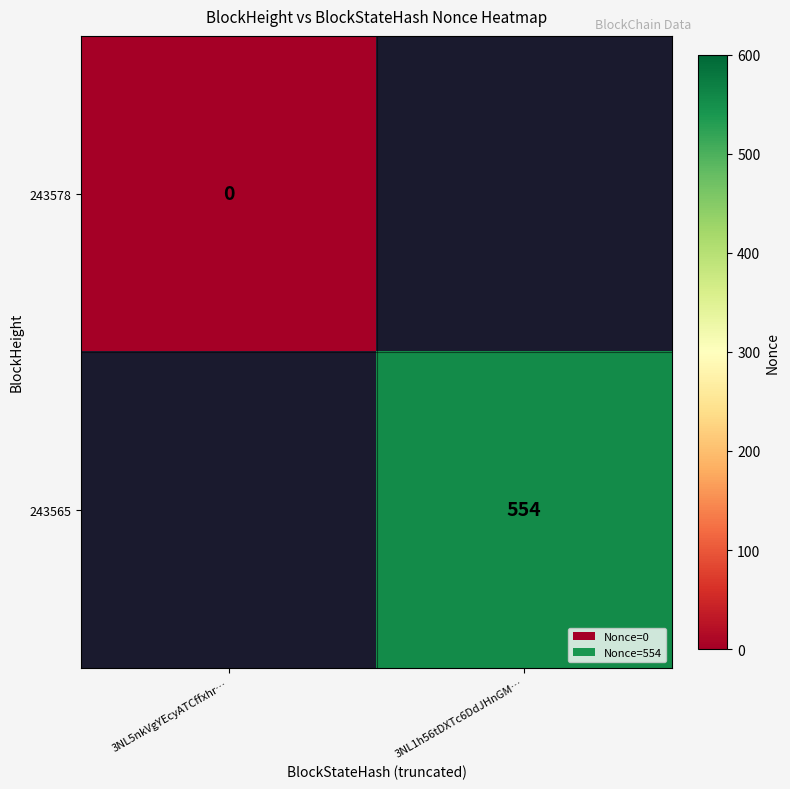

Between 3NL5nkVgYEcyATCffxhr… and 3NL1h56tDXTc6DdJHnGM…, which is larger?

3NL1h56tDXTc6DdJHnGM…